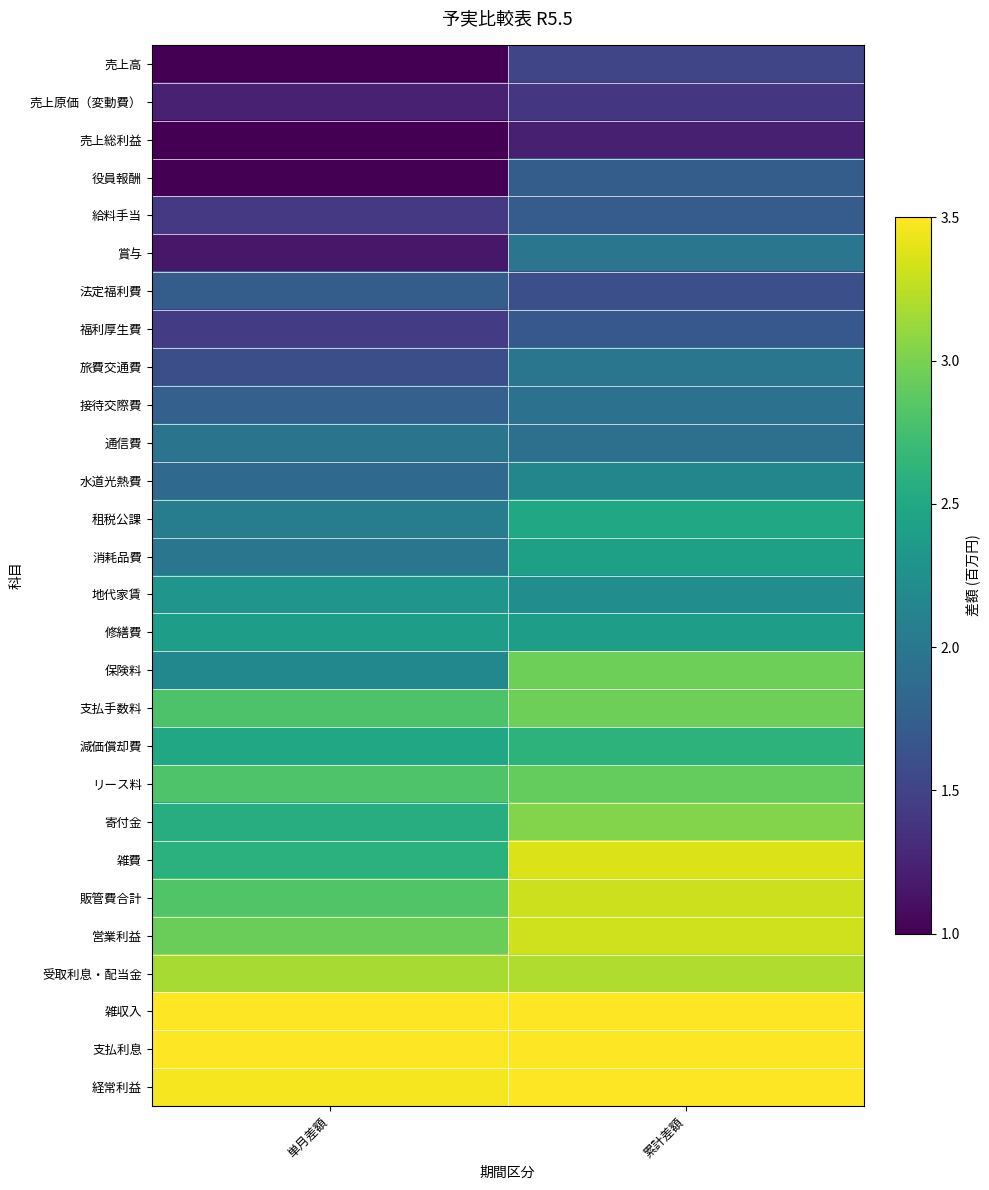

At how many categories does at least one series exceed 2?

2